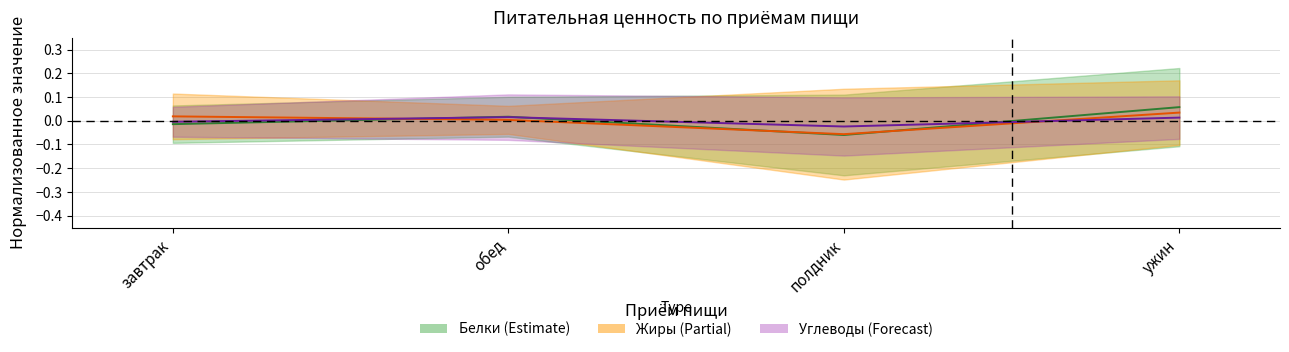

What position from the left is ужин?

4